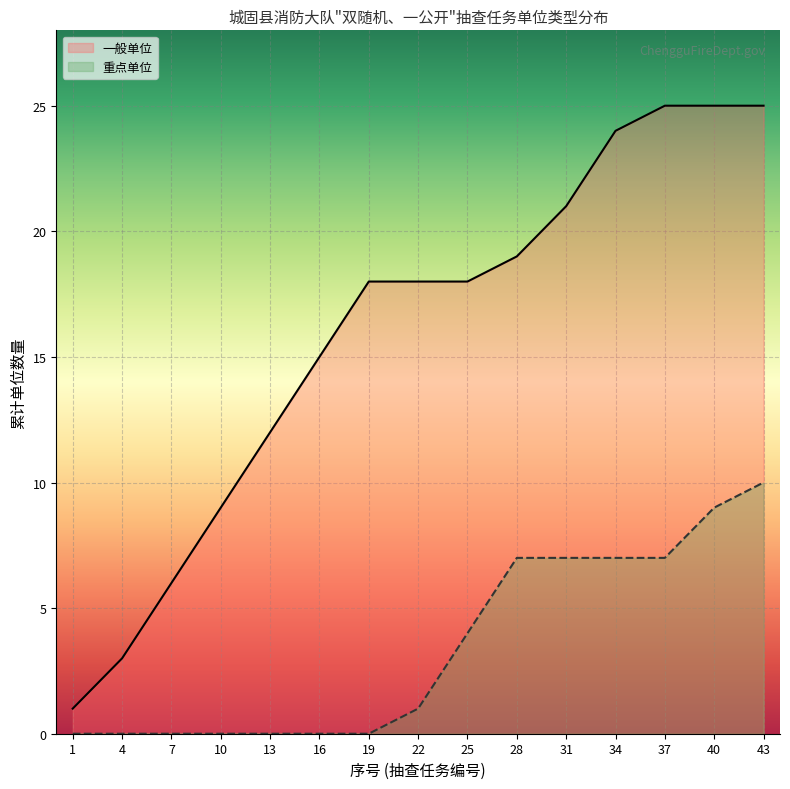

What are all the series names shown in the legend?

一般单位, 重点单位